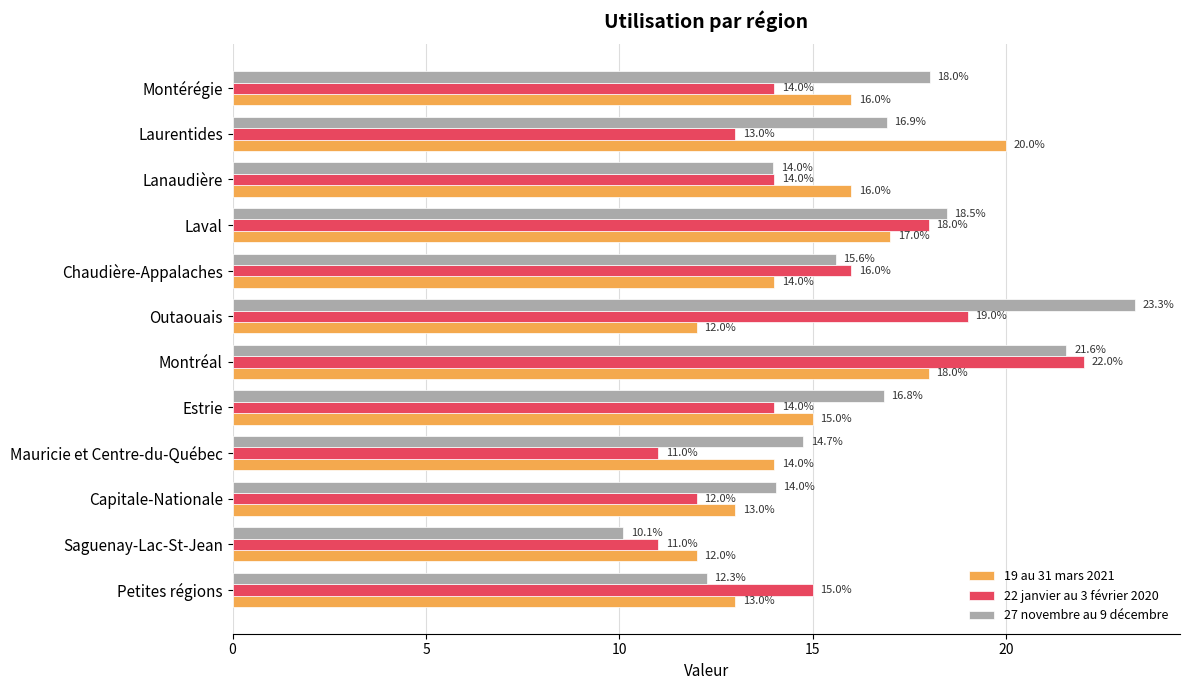

How many categories are shown in the chart?

12